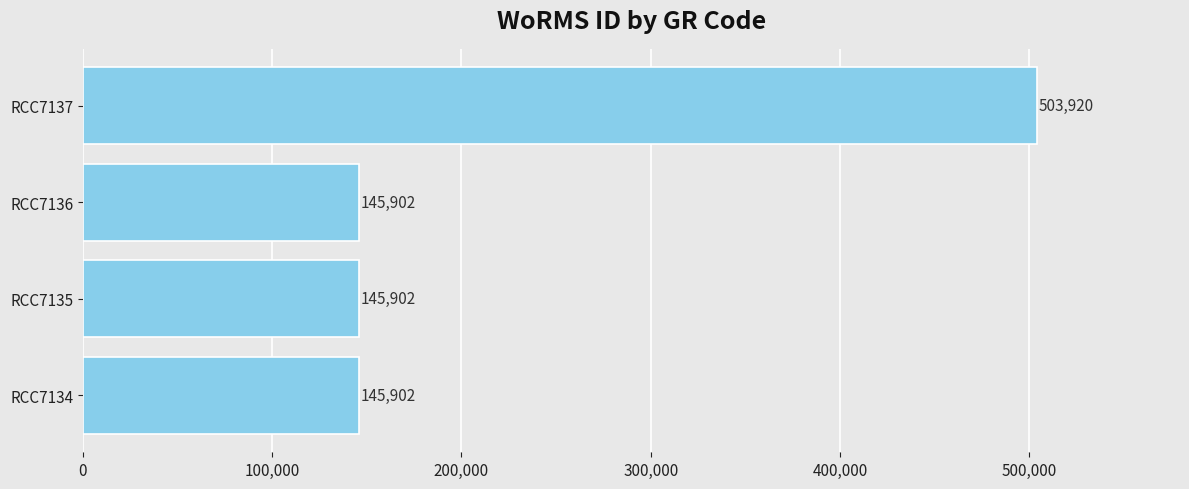

Reading bottom to top, extract all data points from this chart.

145902	145902	145902	503920